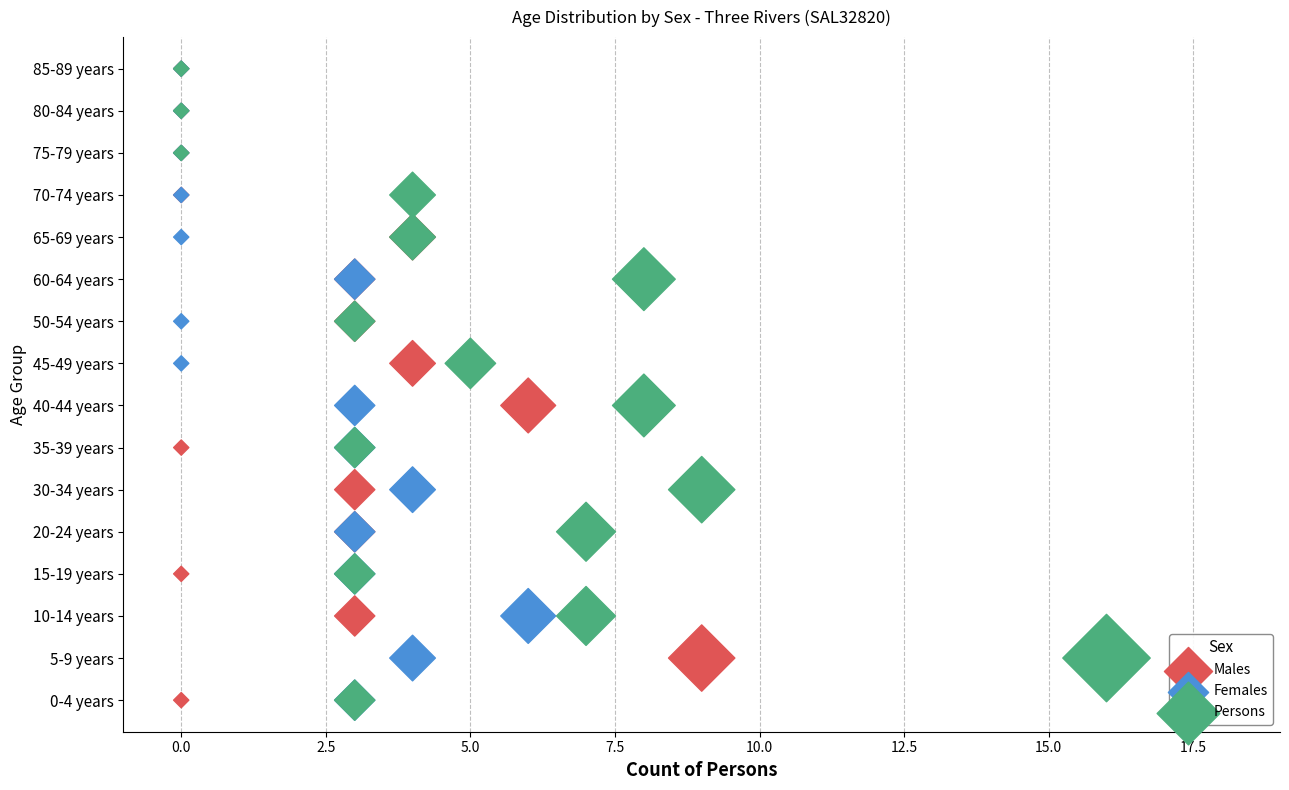

What are all the series names shown in the legend?

Males, Females, Persons